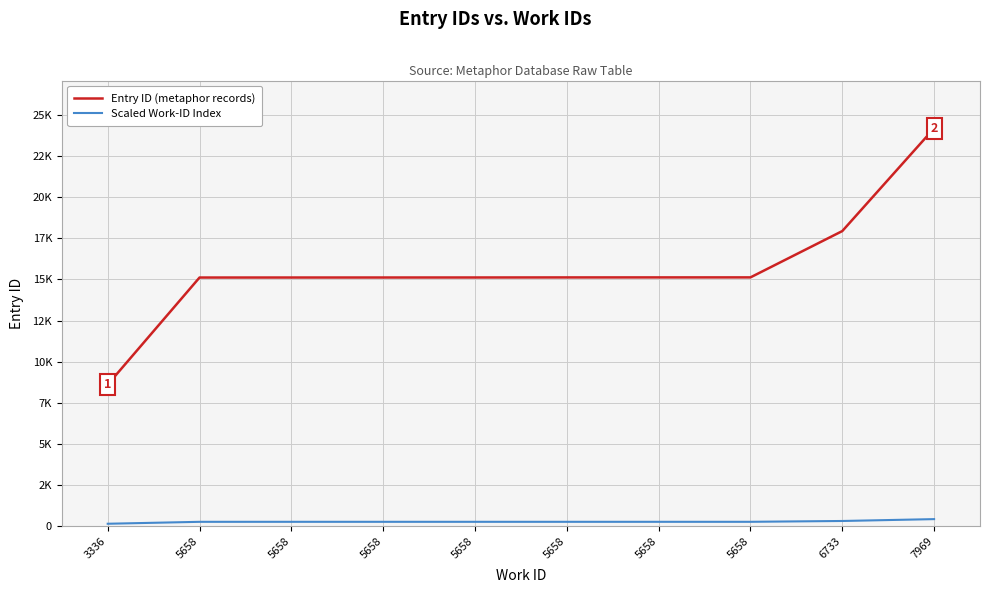

True or false: Scaled Work-ID Index and Entry ID (metaphor records) intersect in this chart.

False